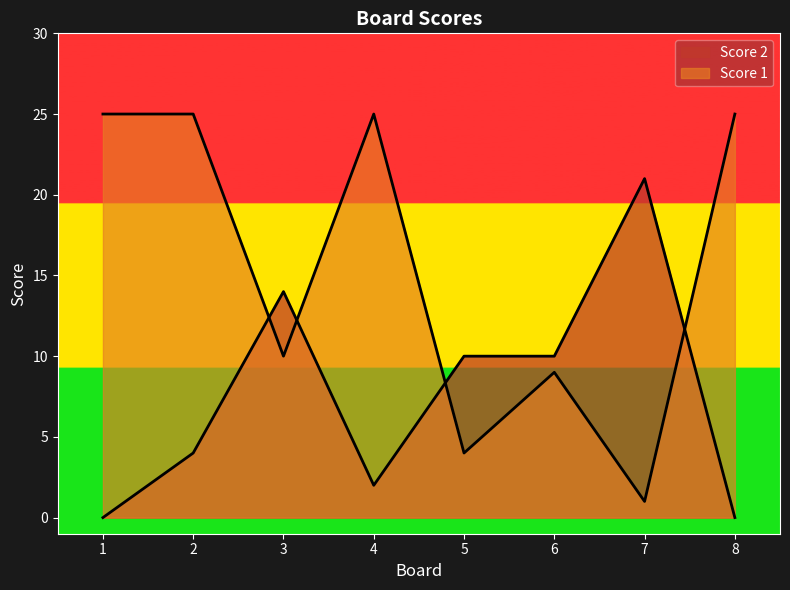

Is the value of Score 2 at 2 greater than the value of Score 1 at 6?

No